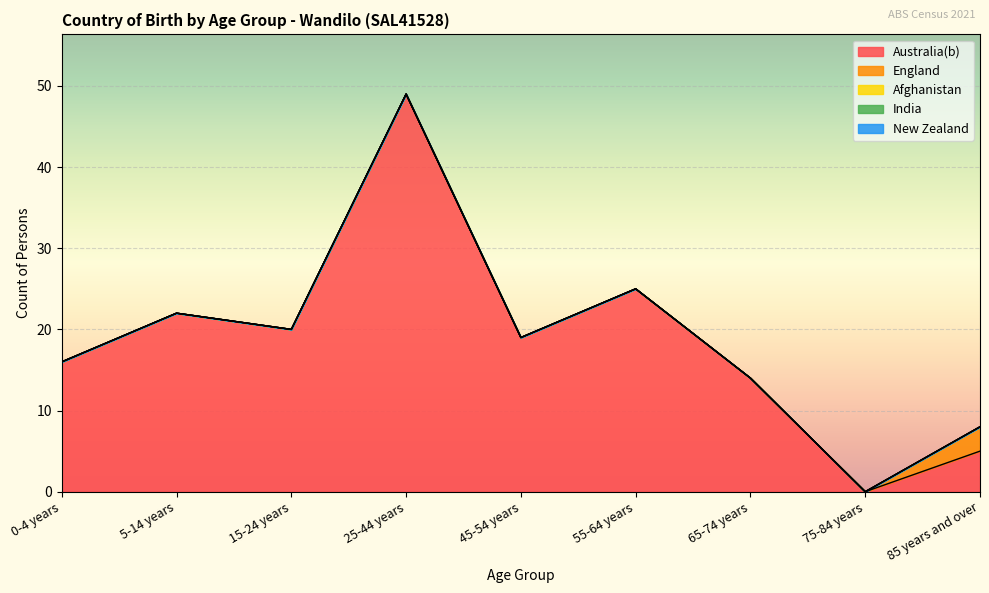

What is the spread (max minus min) of values at 15-24 years?

20